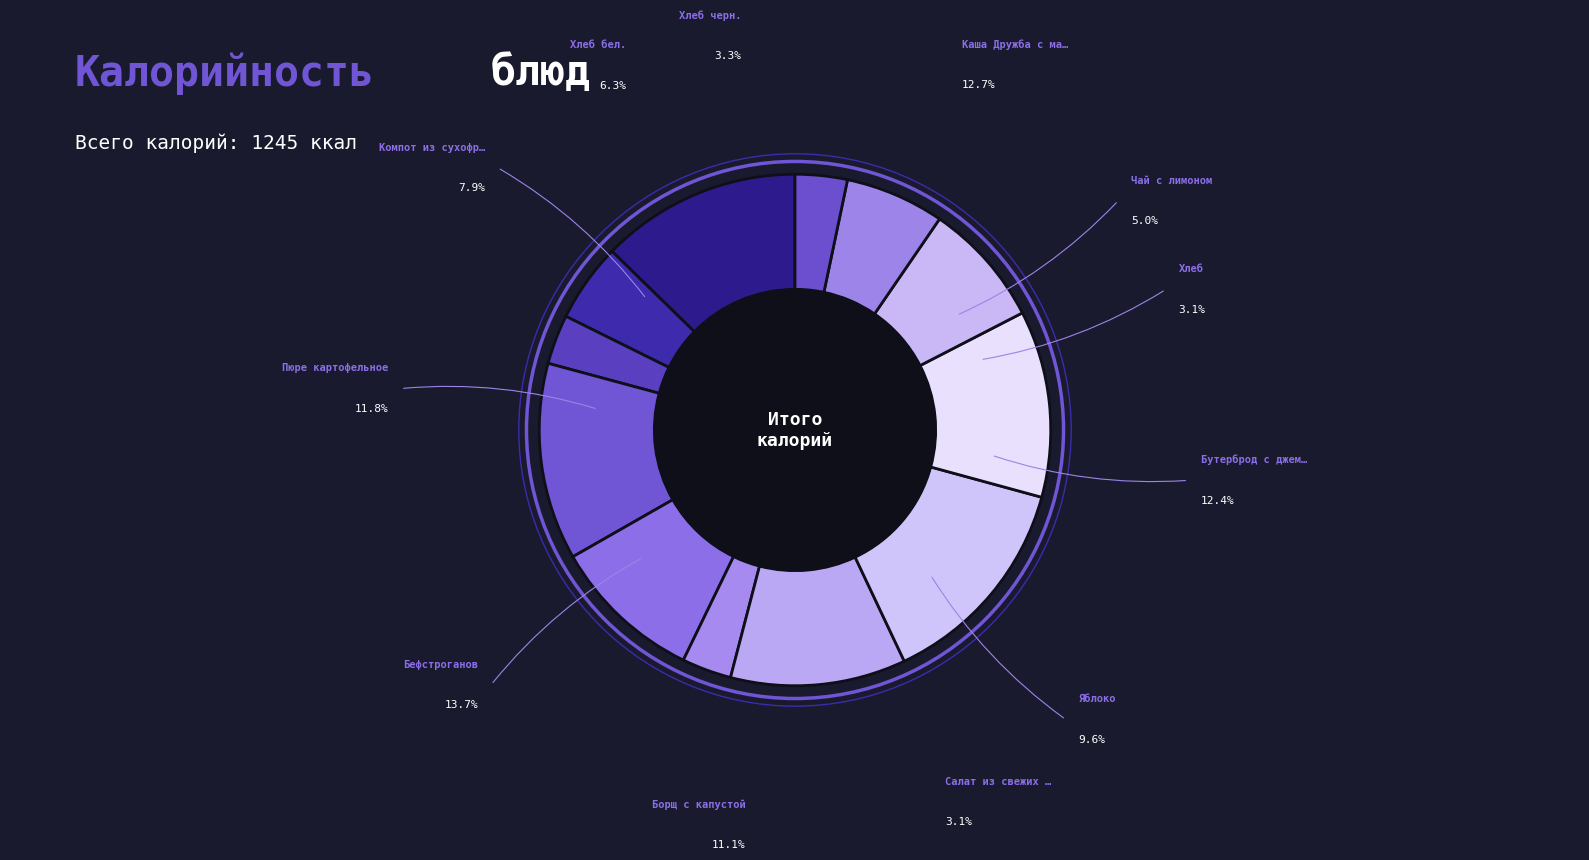

How many slices are in this pie chart?

12